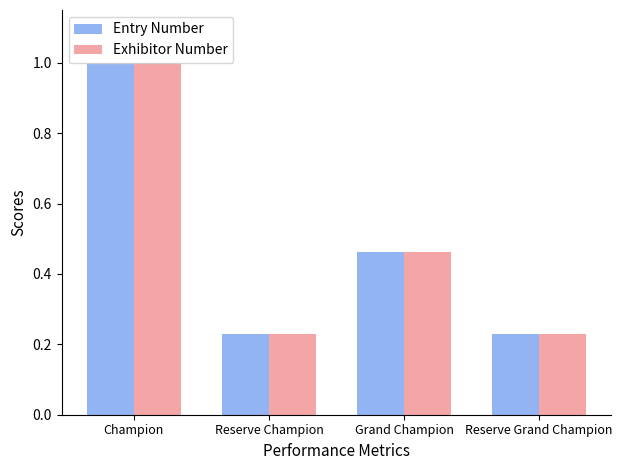

At which category does the chart reach its peak across all series?

Champion